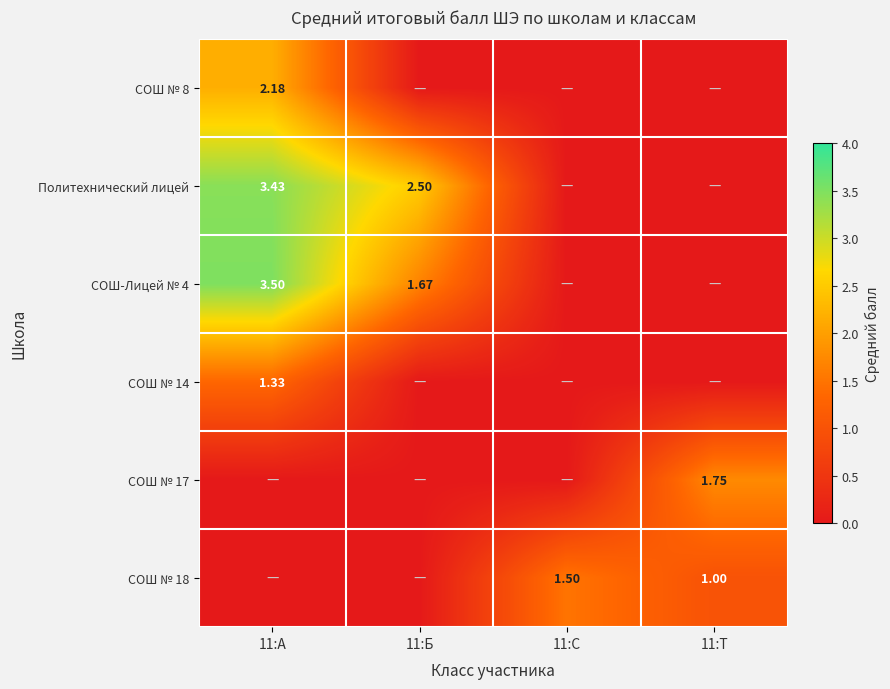

How many positive values does the СОШ-Лицей № 4 series have?

2